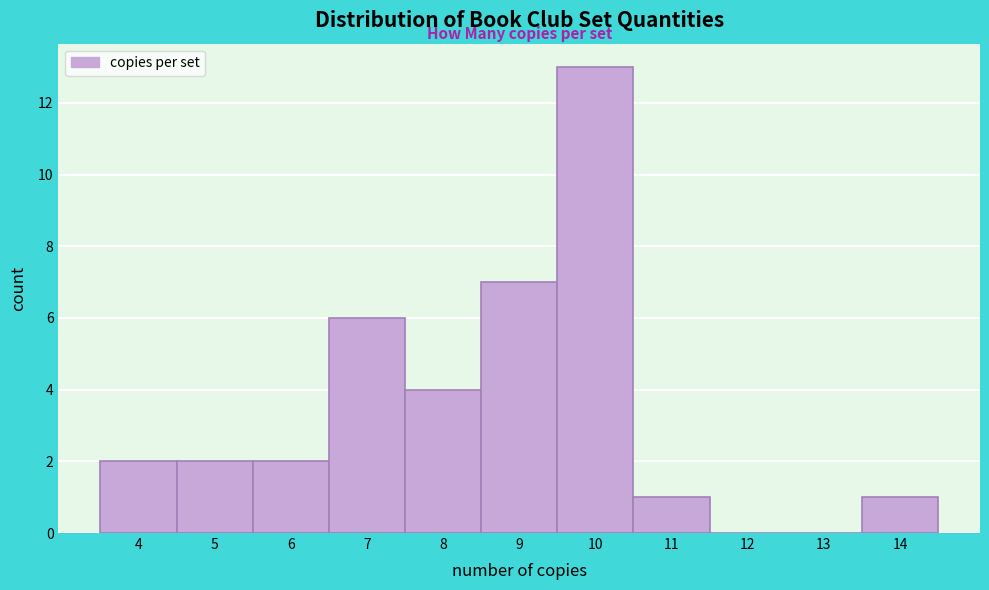

Which range on the x-axis has the tallest bar?

9.5 to 10.5